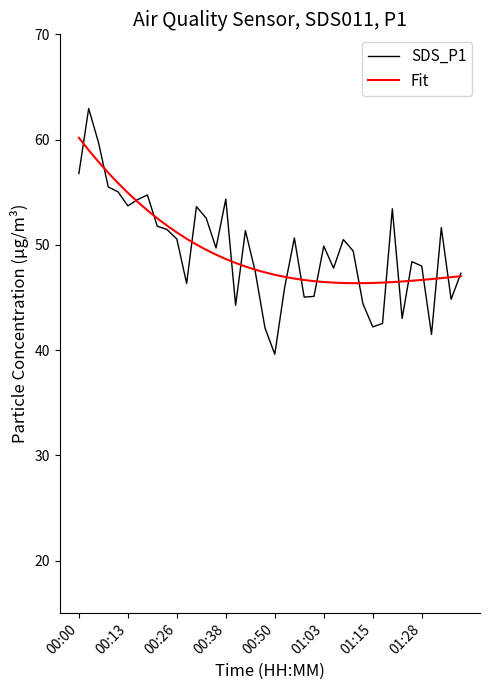

Rank the series by their maximum value, from lowest to highest.

Fit, SDS_P1